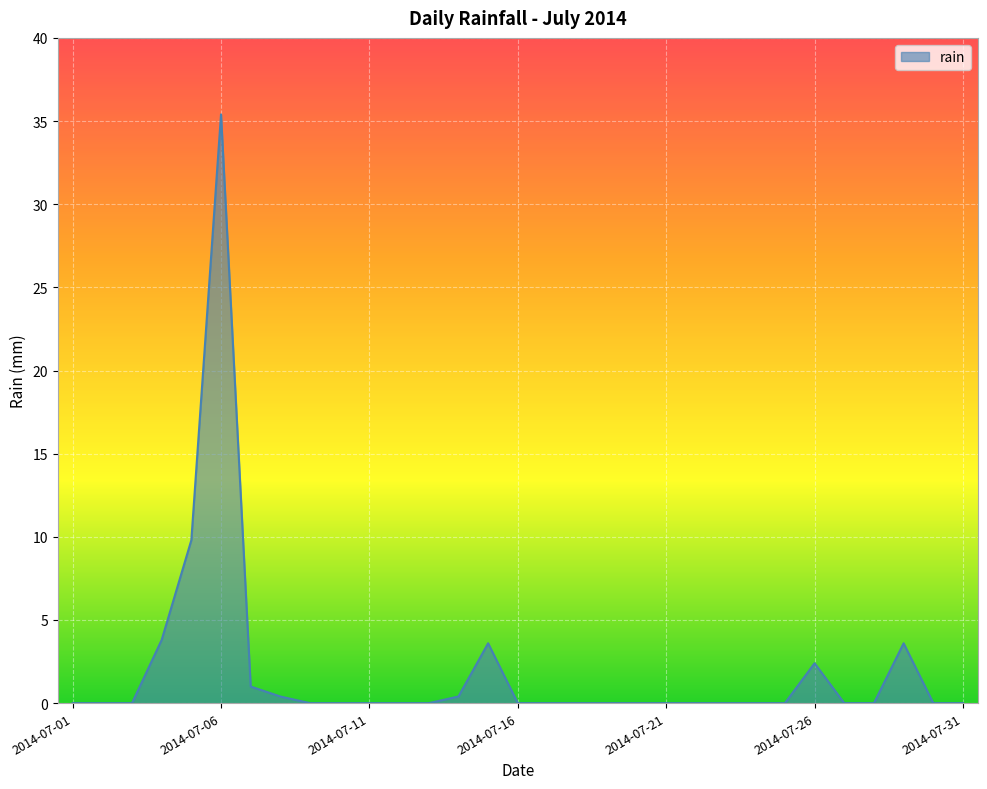

What is the difference between the maximum and second lowest values?

35.4